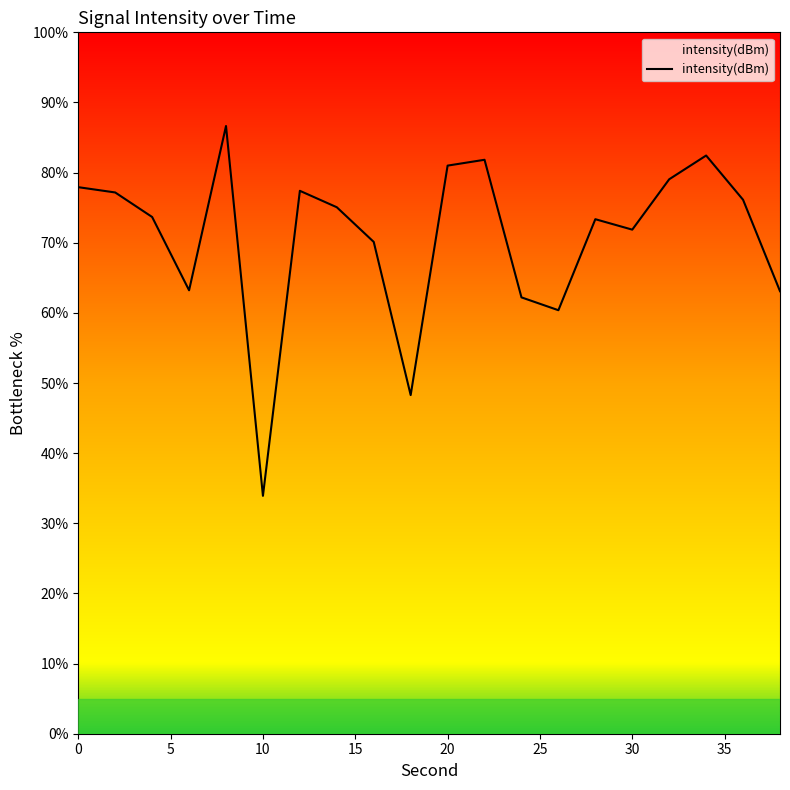

What is the difference between the maximum and minimum values?

52.7